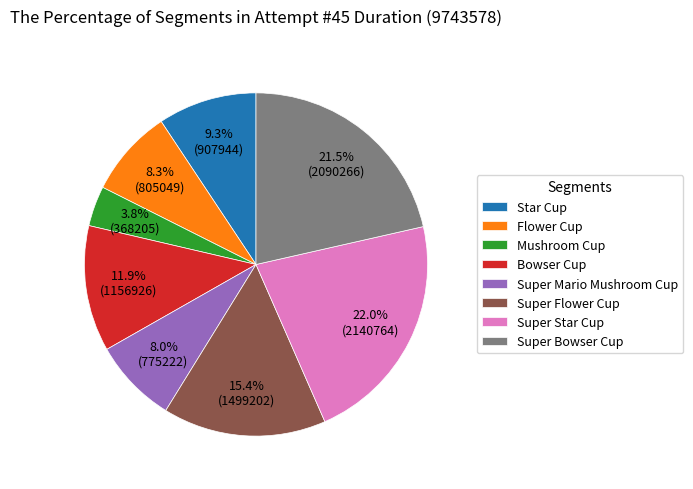

What percentage is NOT represented by Flower Cup?

91.7%